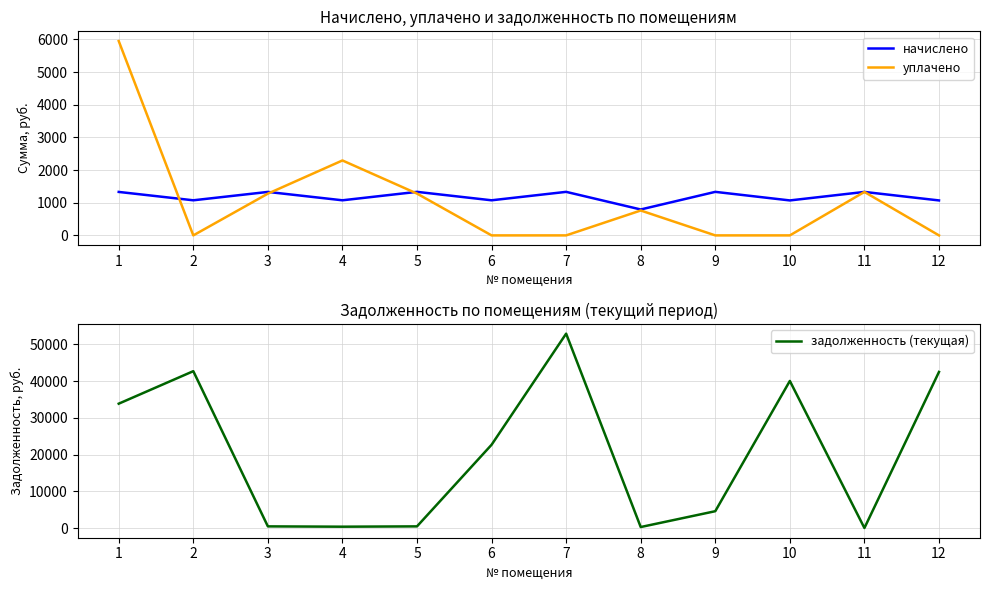

At how many categories does at least one series exceed 22260?

6